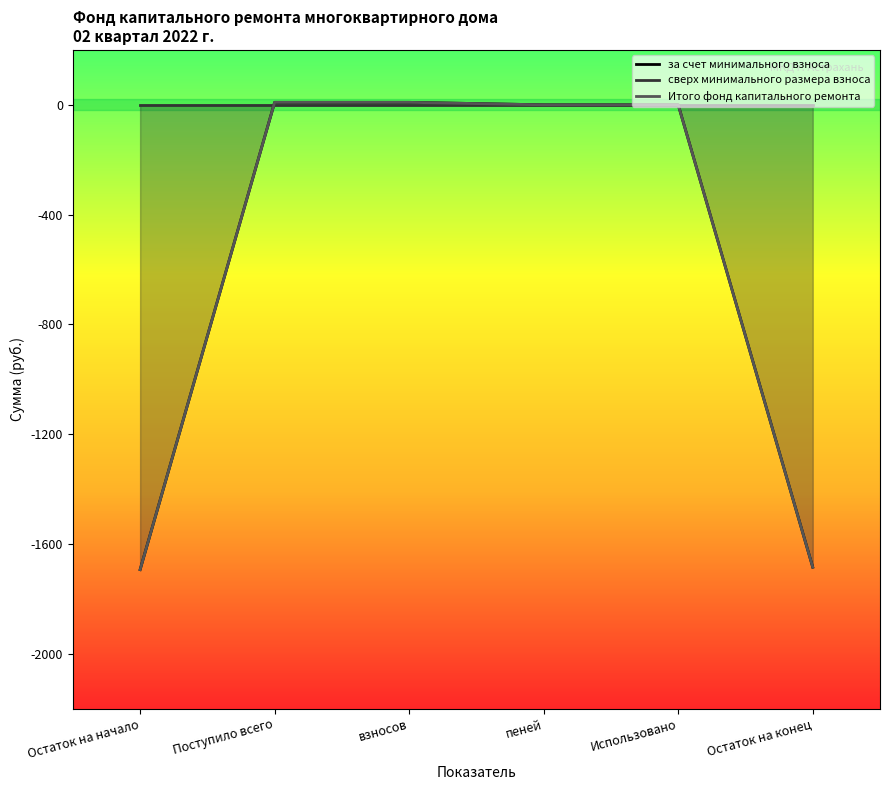

At which label does сверх минимального размера взноса reach its peak?

Остаток на начало